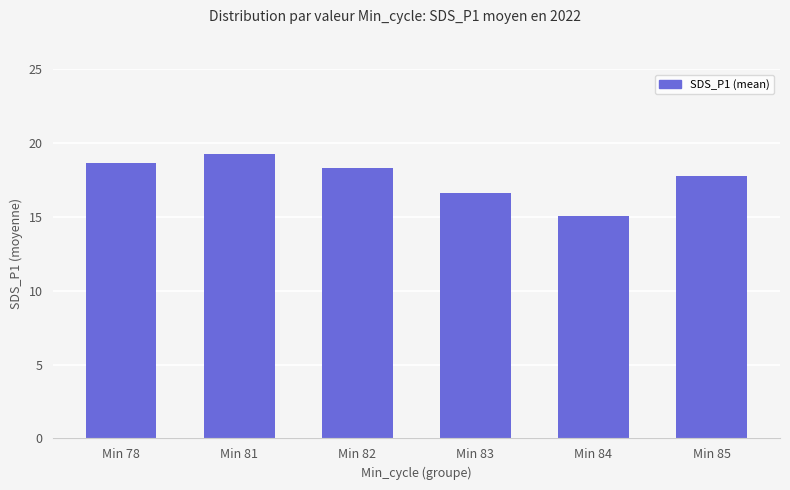

Which has a higher value, Min 78 or Min 83?

Min 78